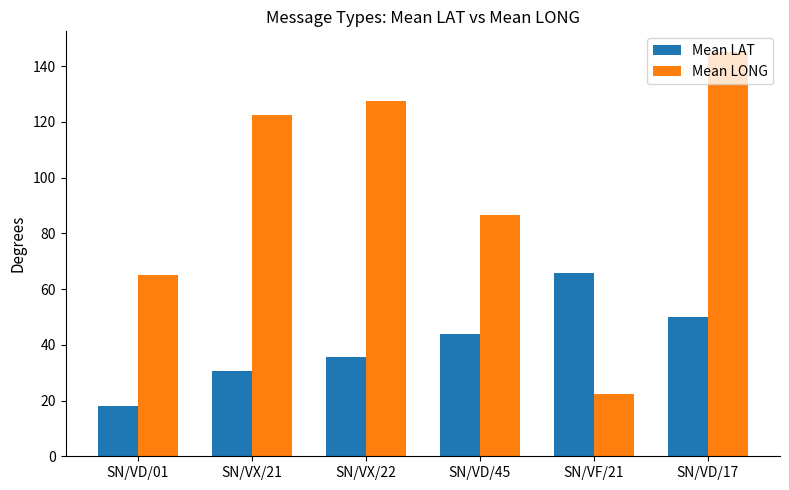

What is the value of the Mean LONG bar at the 1st from the left?

64.9